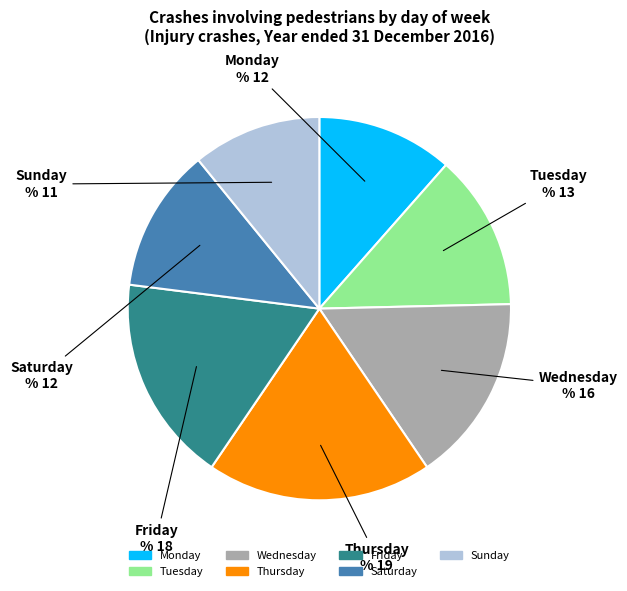

Approximately how many times larger is the value at Friday compared to Tuesday?

1.3